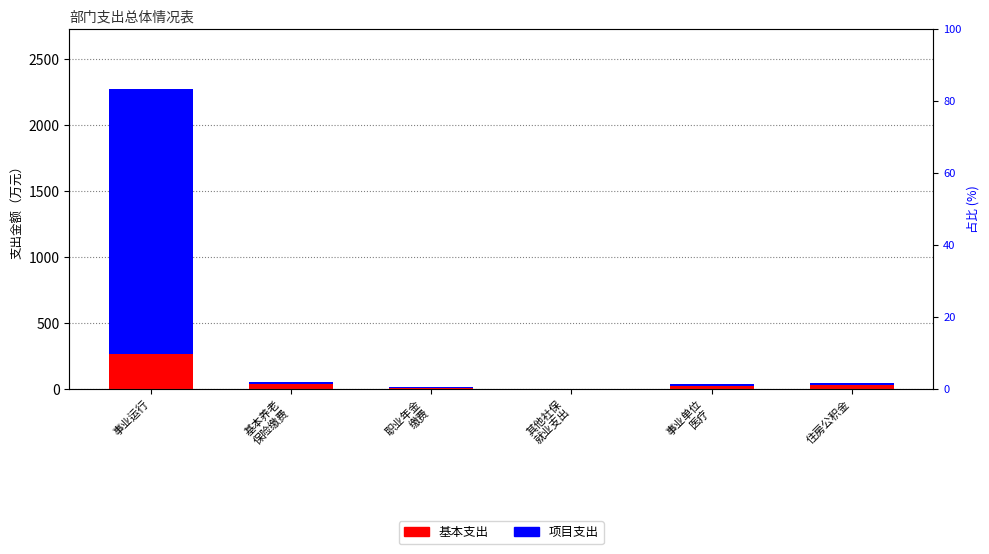

What is the label of the 4th bar from the right?

职业年金
缴费